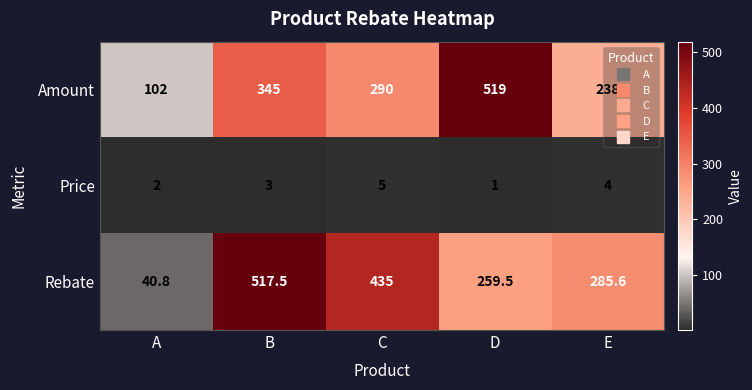

What is the maximum value shown in the chart?

519.0